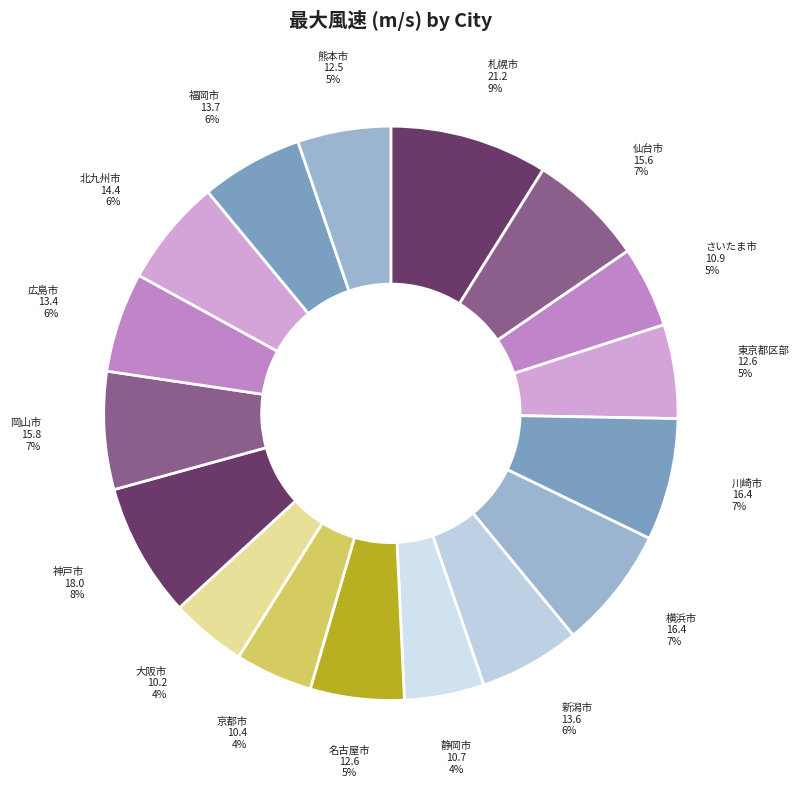

Which category has the biggest portion of the pie?

札幌市